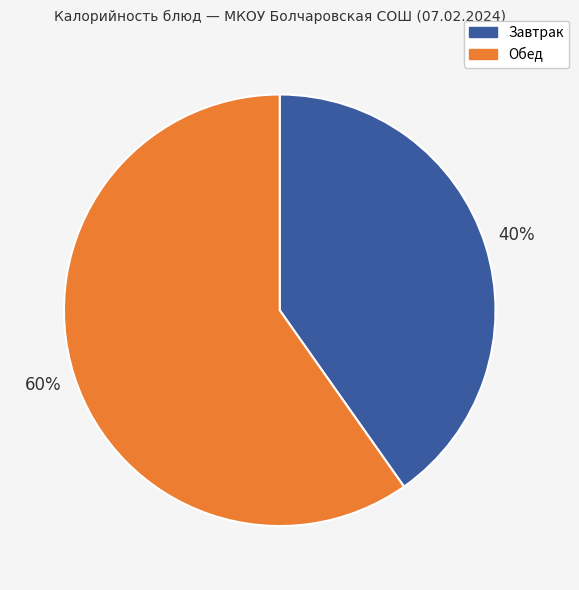

Is the sum of Обед and Завтрак greater than half?

Yes